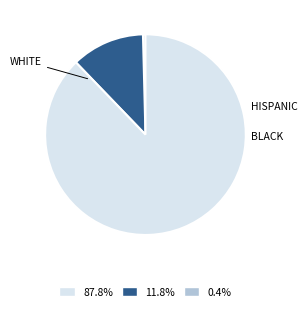

How many segments does this pie chart have?

3